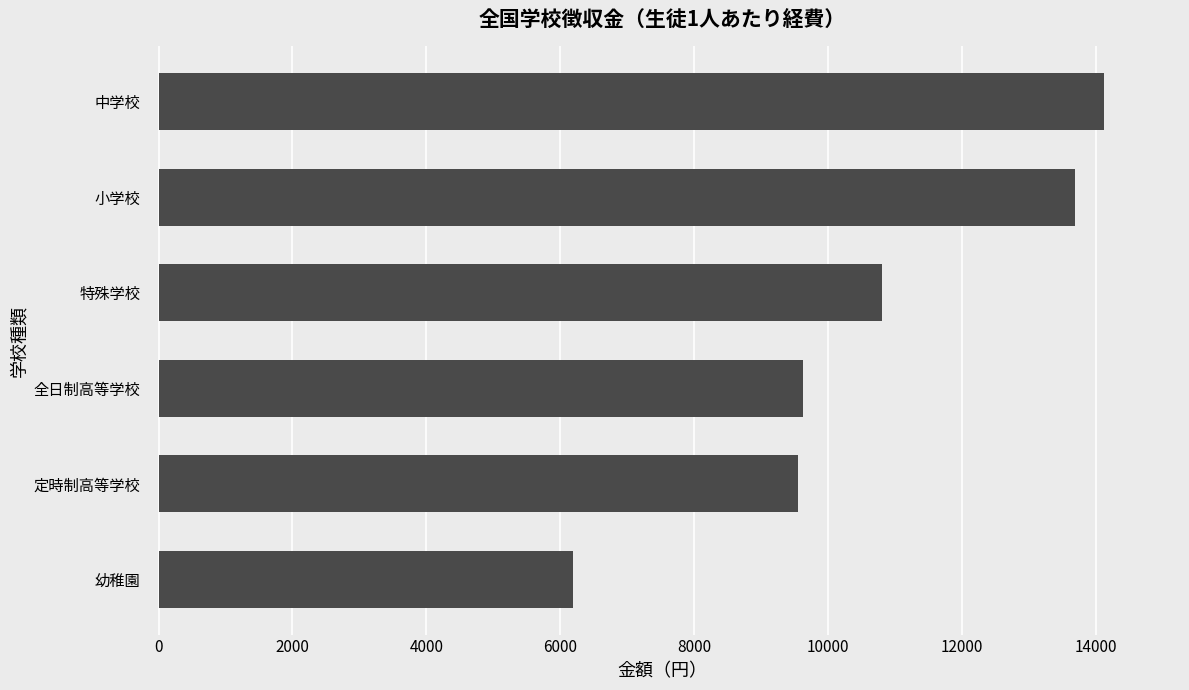

Which category has the lowest value across all series?

幼稚園